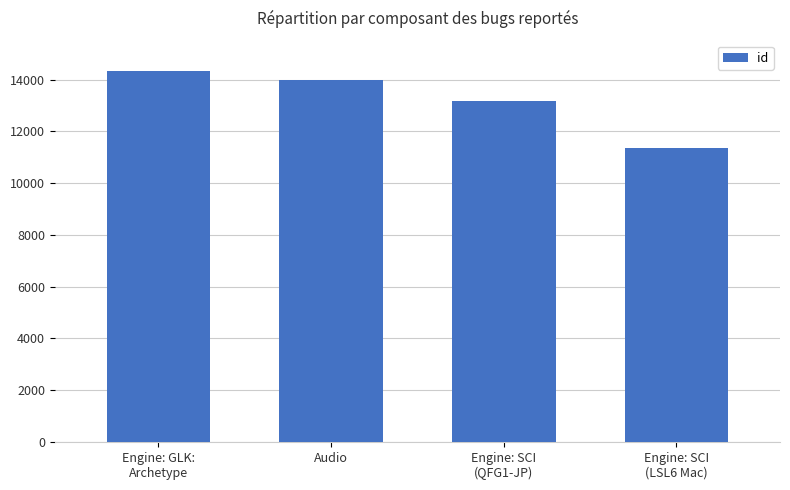

Which category has the highest value across all series?

Engine: GLK:
Archetype